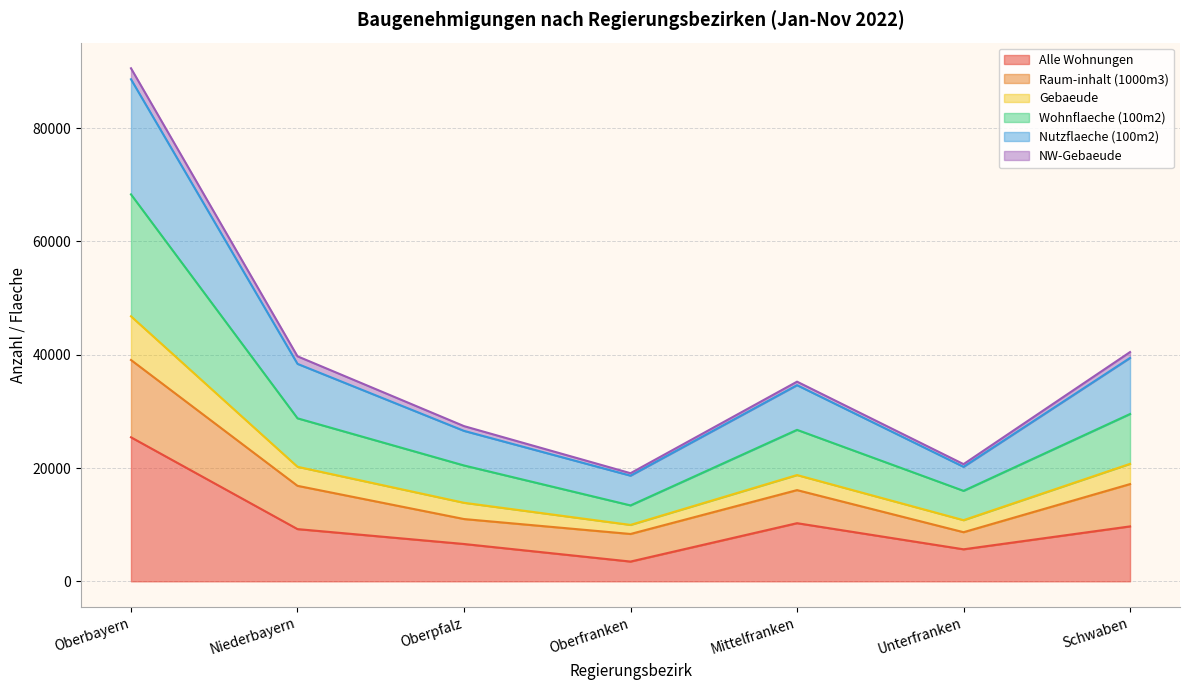

What is the lowest value of the Alle Wohnungen series?

3490